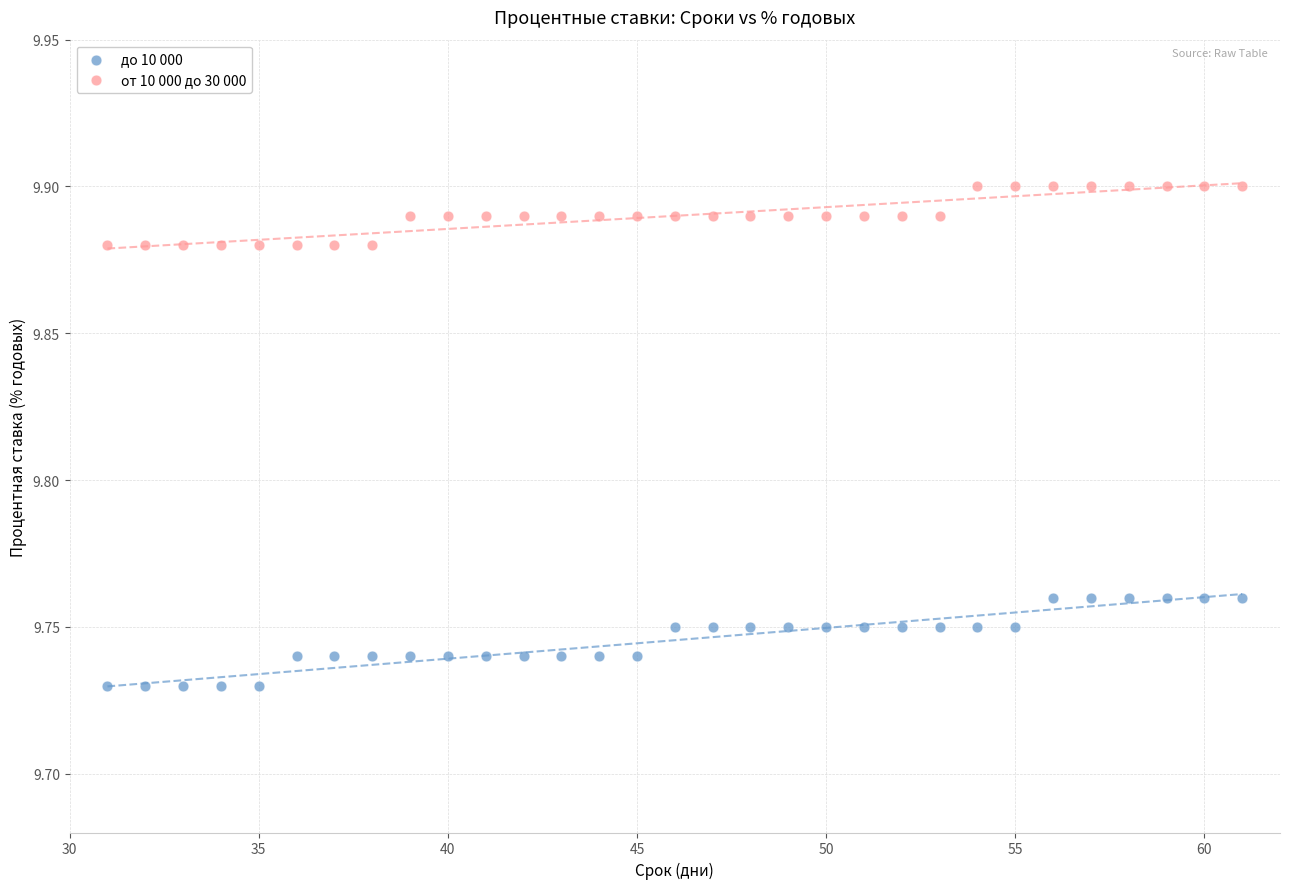

Which series reaches the maximum Y coordinate?

от 10 000 до 30 000